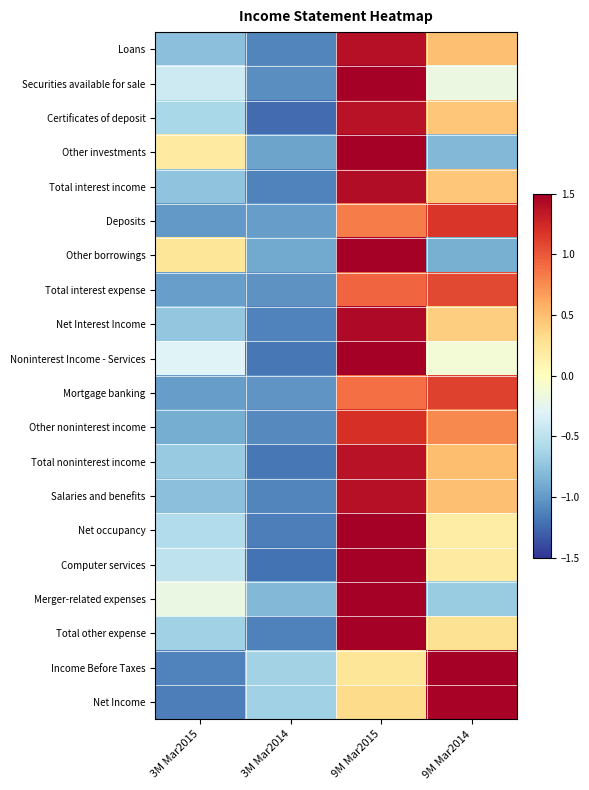

Which series has the largest range (max minus min)?

Noninterest Income - Services